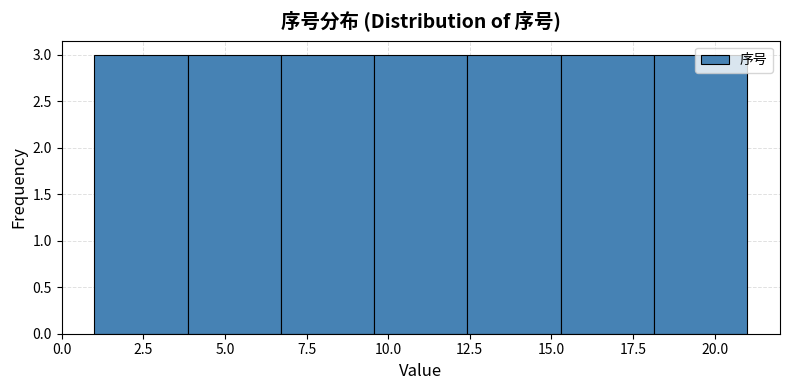

Reading left to right, list every bar in this chart as the range it spans on the x-axis followed by its height. Neither the bar edges nor the heights are printed on the chart, so give them approximately, as read against the axes.

1.0 to 4.0: 3
4.0 to 6.5: 3
6.5 to 9.5: 3
9.5 to 12.5: 3
12.5 to 15.5: 3
15.5 to 18.0: 3
18.0 to 21.0: 3